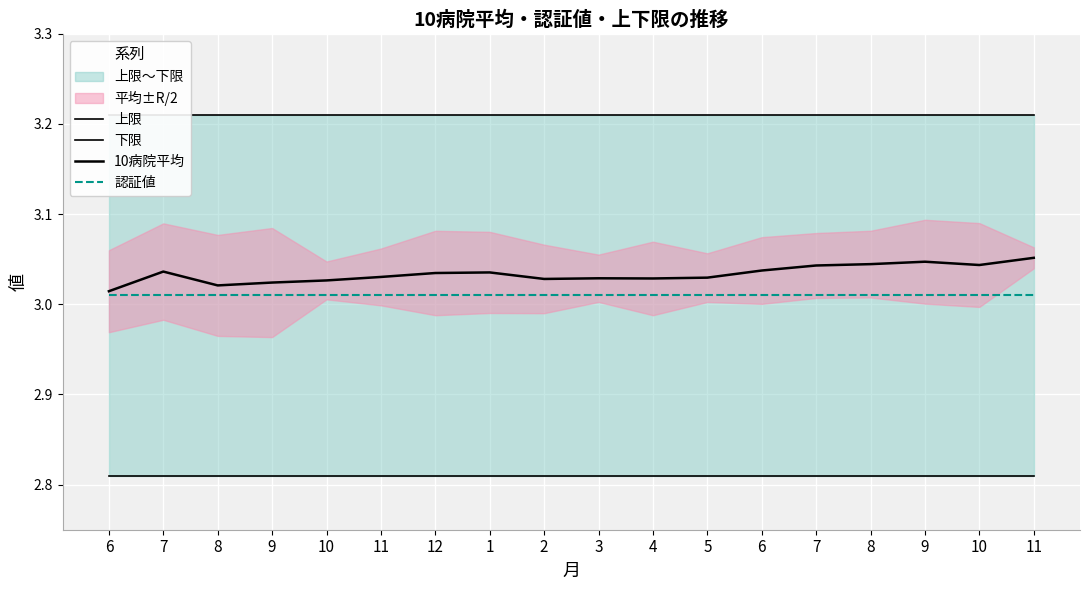

How many interior local valleys does the 10病院平均 series have?

4